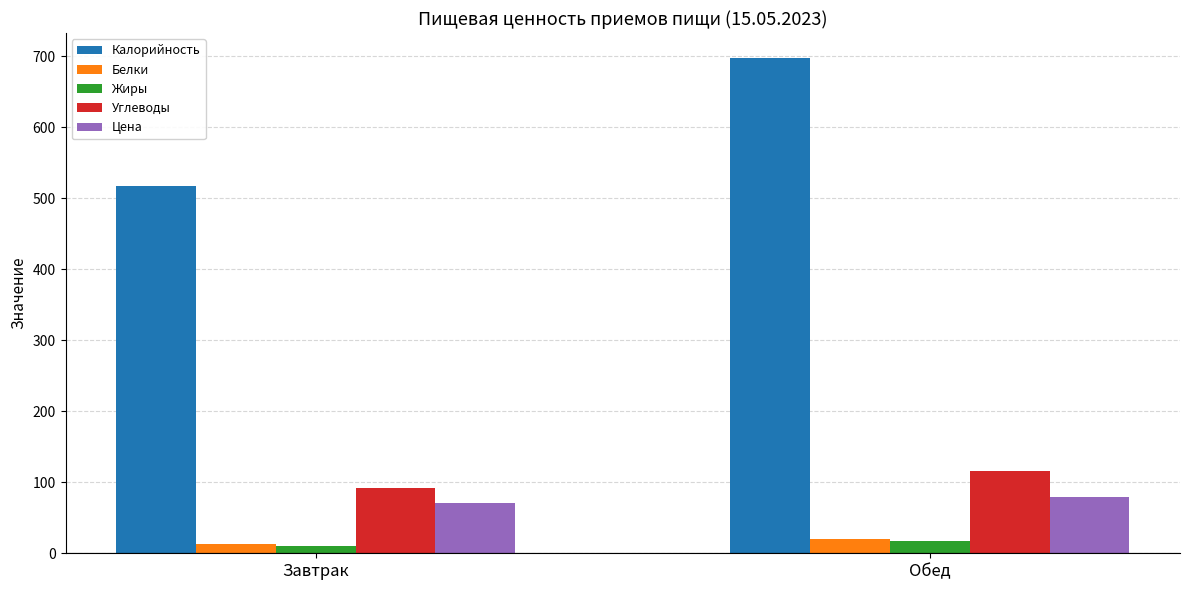

What is the minimum value for Калорийность?

517.9